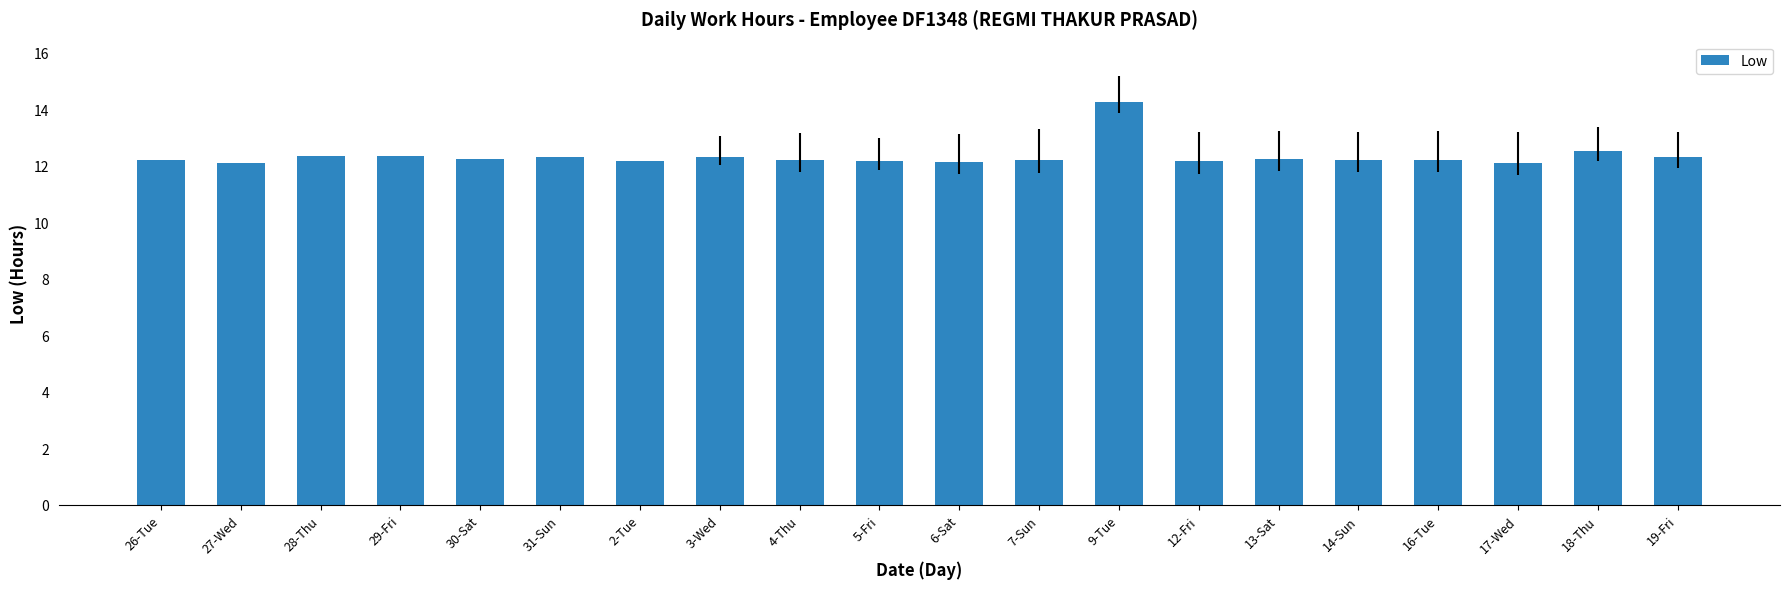

What is the greatest value displayed?

14.3